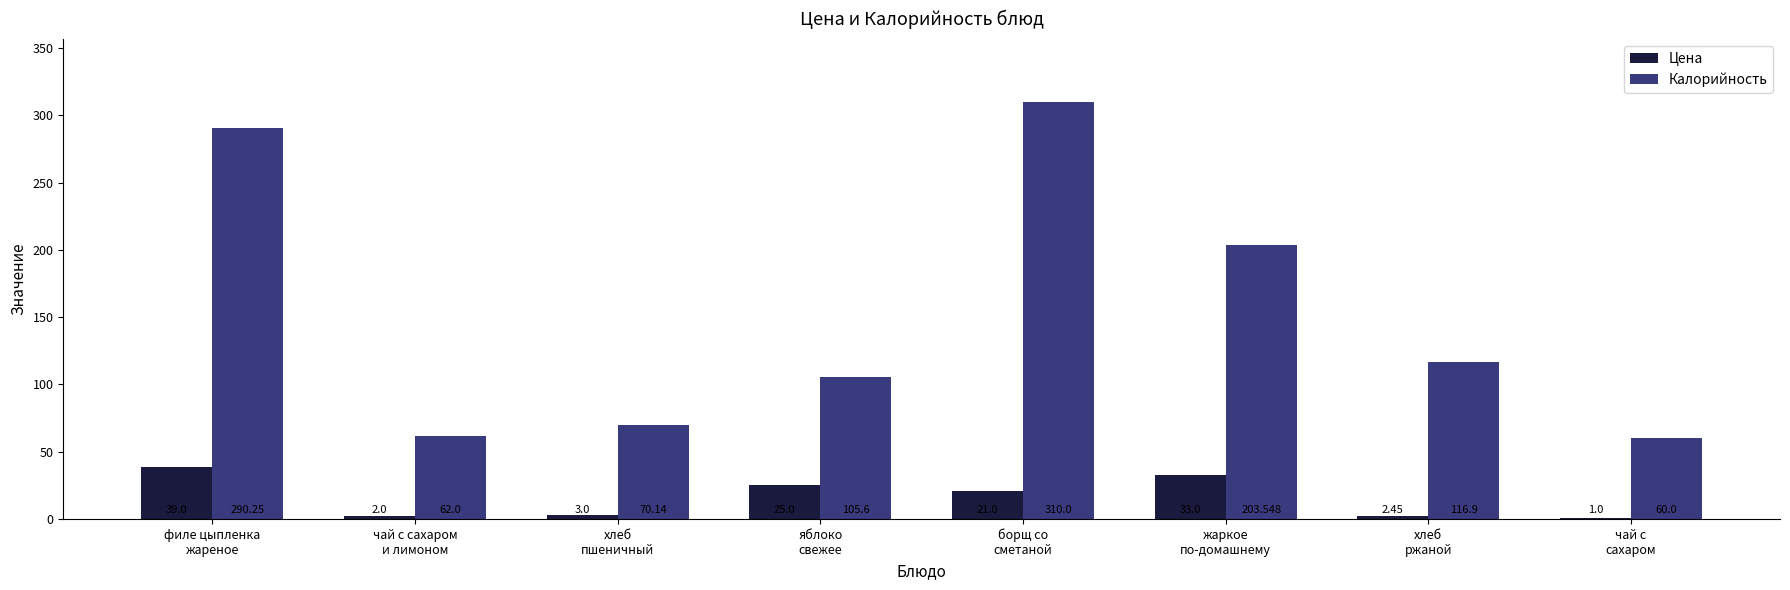

How many series are shown in this chart?

2